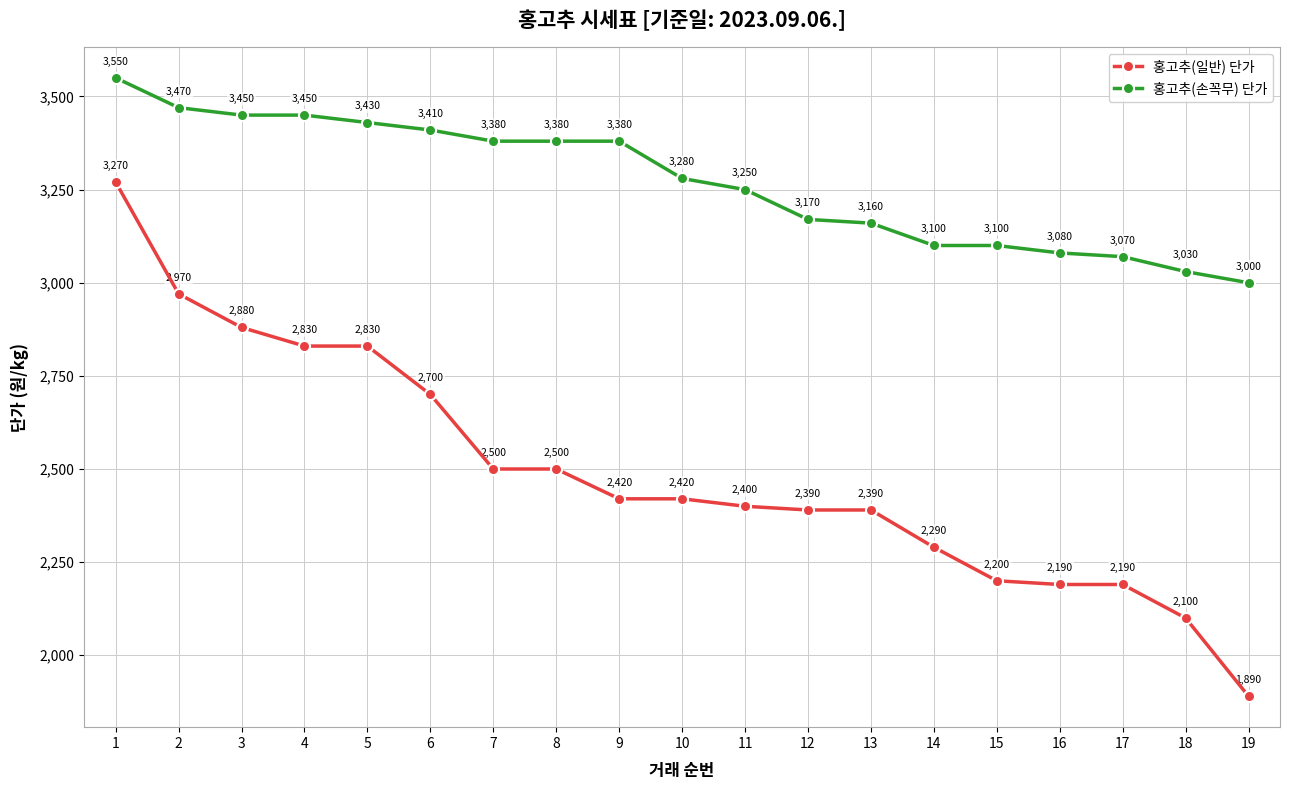

List the series in order of their overall mean, lowest first.

홍고추(일반) 단가, 홍고추(손꼭무) 단가